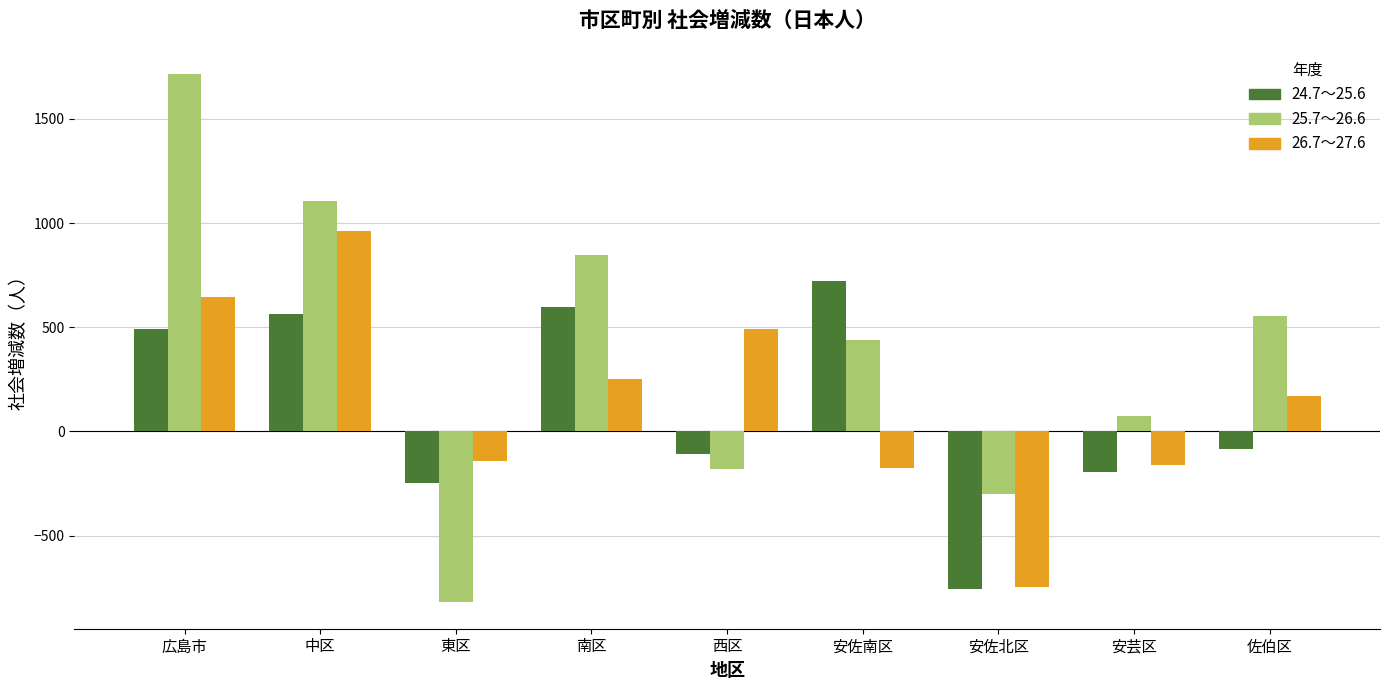

How many values in the 24.7～25.6 series exceed -86?

4